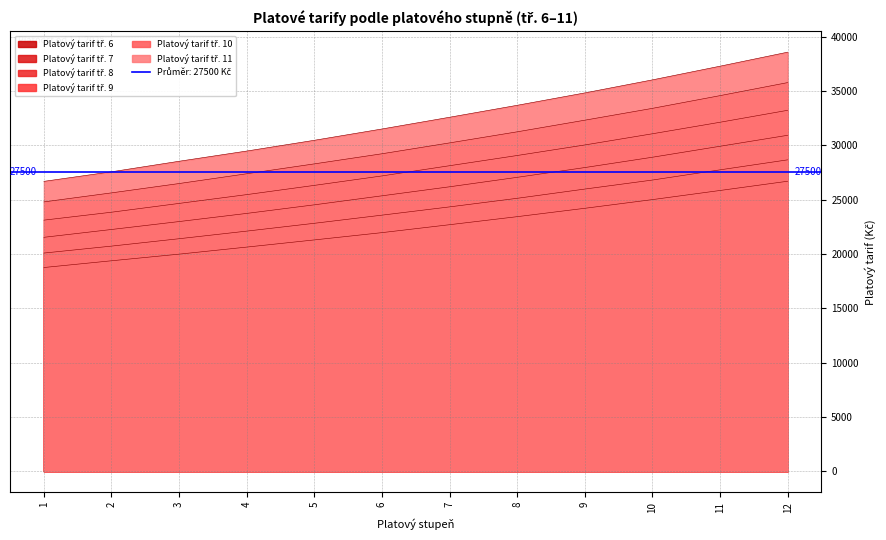

What is the sum of the Platový tarif tř. 7 values at 10 and 6?

50370